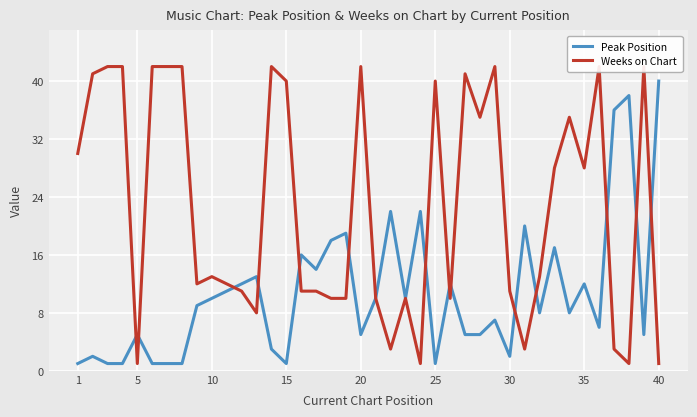

True or false: Weeks on Chart has more than 0 points higher than both neighbors.

True